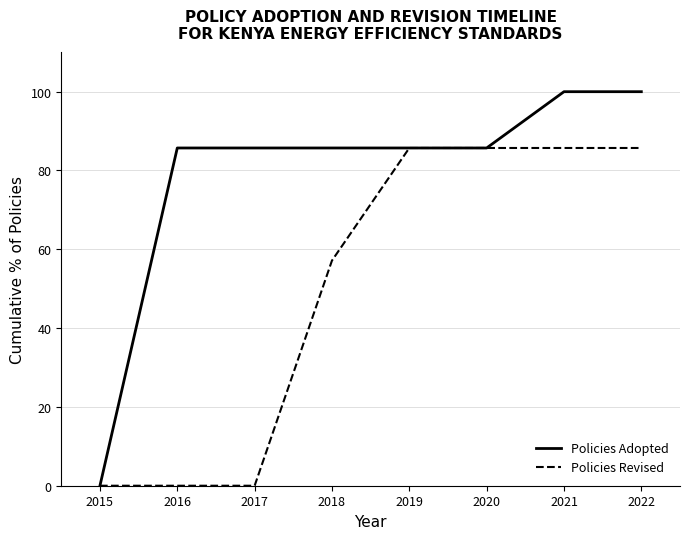

Is the value of Policies Revised at 2015 greater than the value of Policies Adopted at 2017?

No